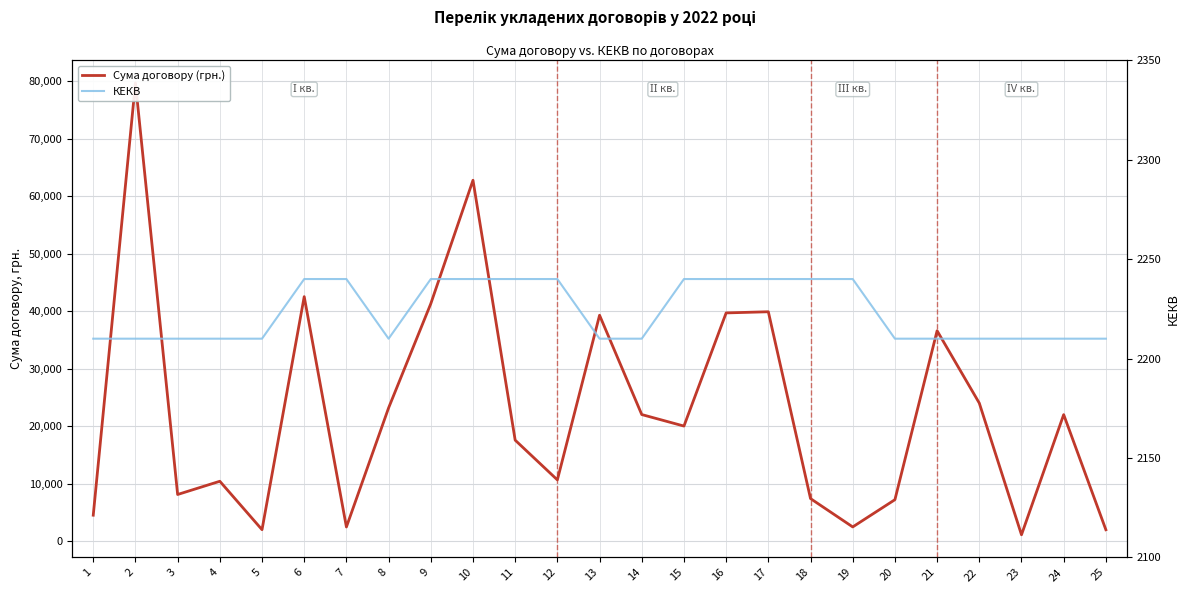

How many lines are shown in the chart?

2